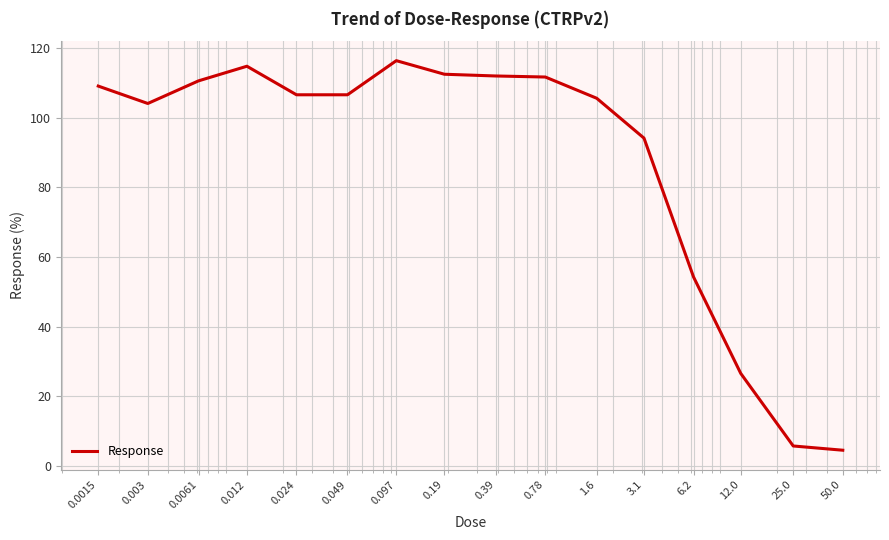

What is the difference between the maximum and minimum values?

111.9